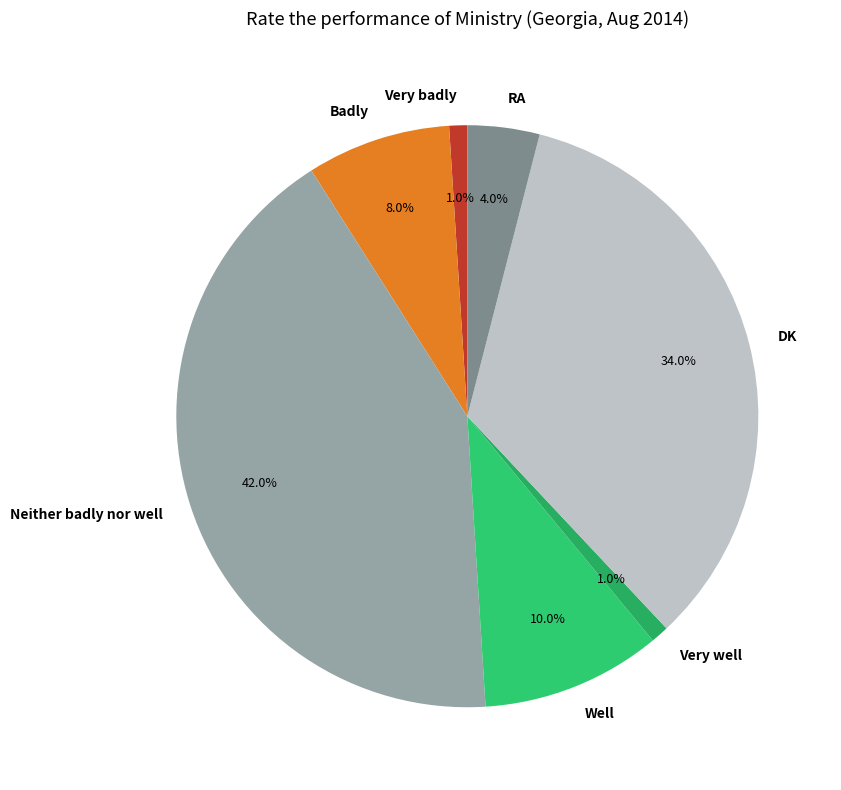

True or false: Very badly accounts for 15% of the total.

False